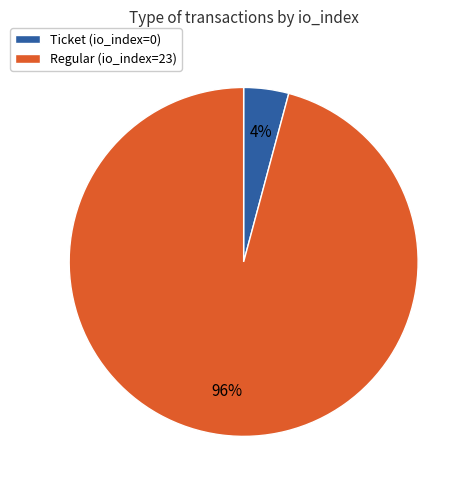

Which category accounts for the majority?

Regular (io_index=23)